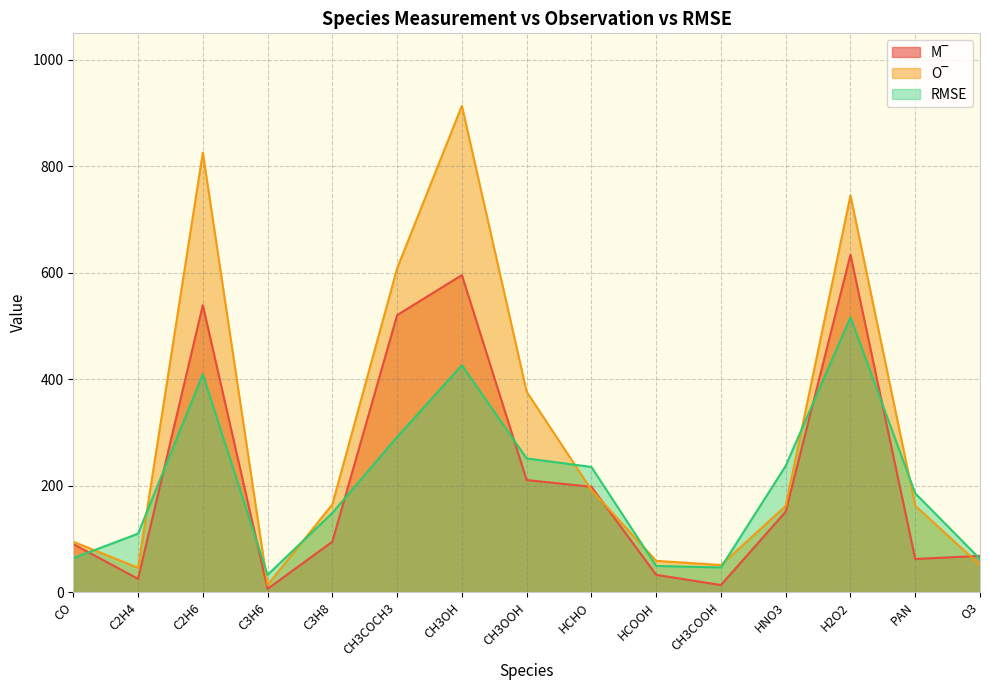

At which category is the sum across all series the highest?

CH3OH